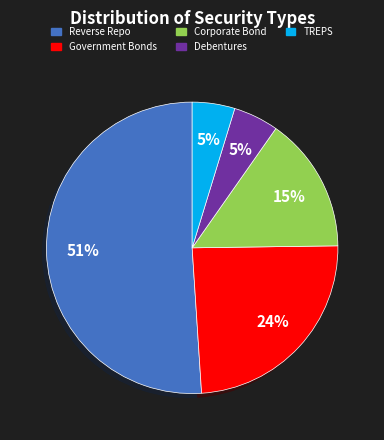

How many slices are in this pie chart?

5